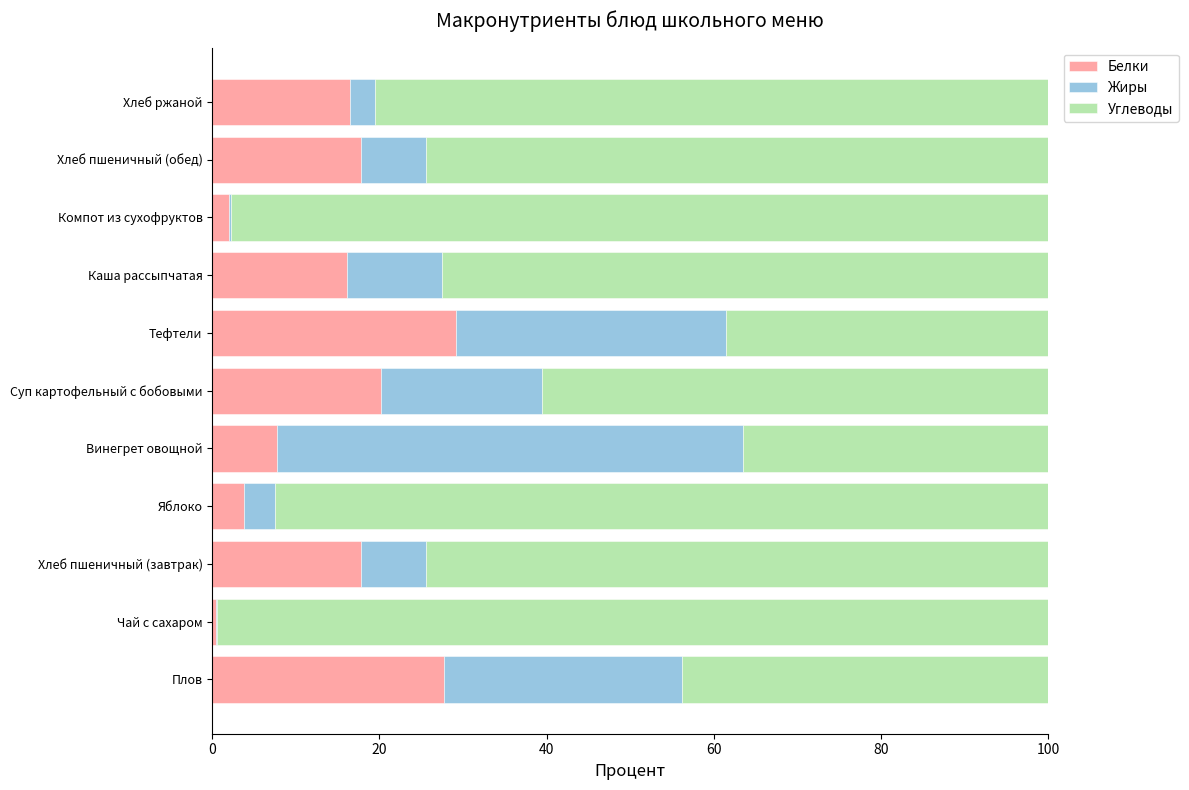

The Белки series shows 27.7 at Плов. True or false?

True